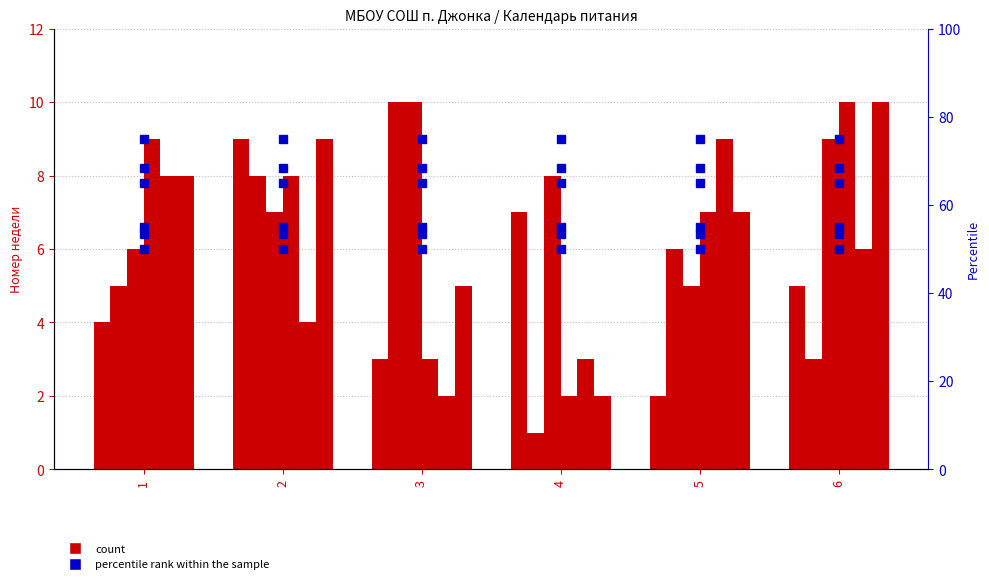

The value of январь at 1 is 1. True or false?

False